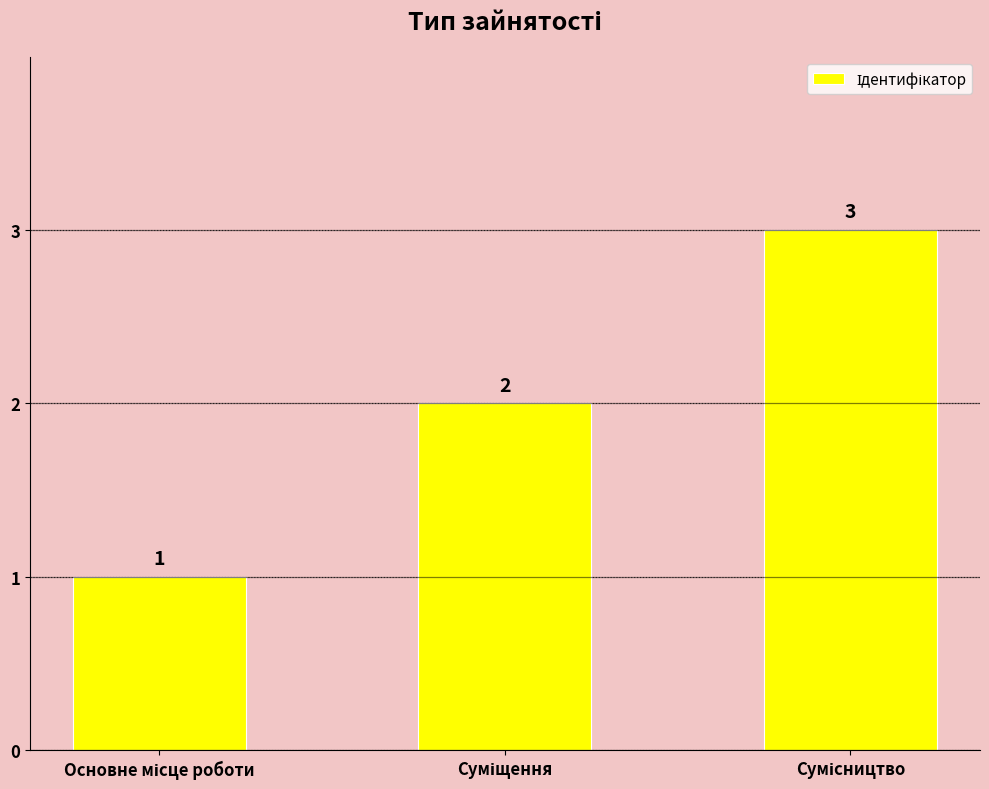

What is the difference between the maximum and minimum values?

2